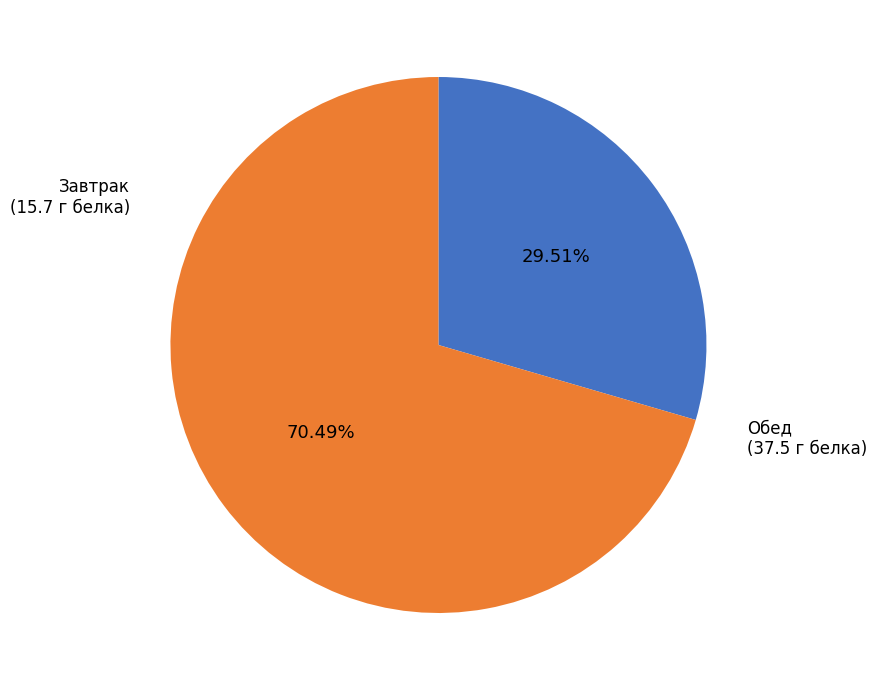

Is there any slice that represents more than half of the pie?

Yes